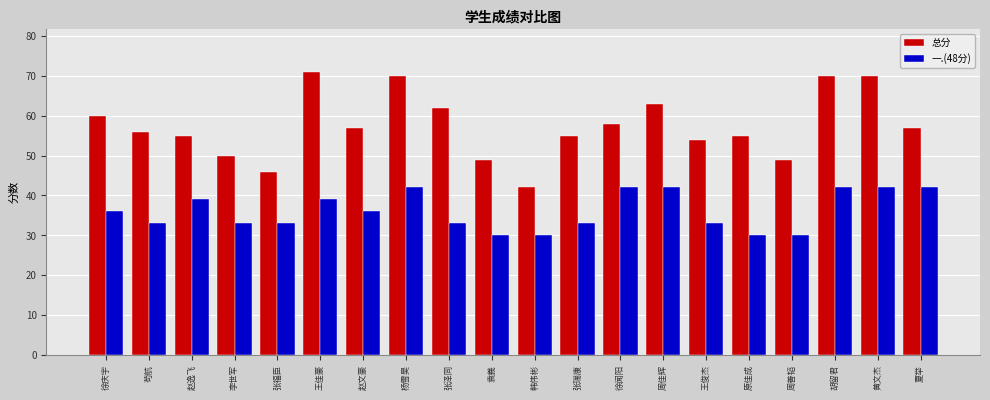

How many values in the 一.(48分) series are below 36?

10